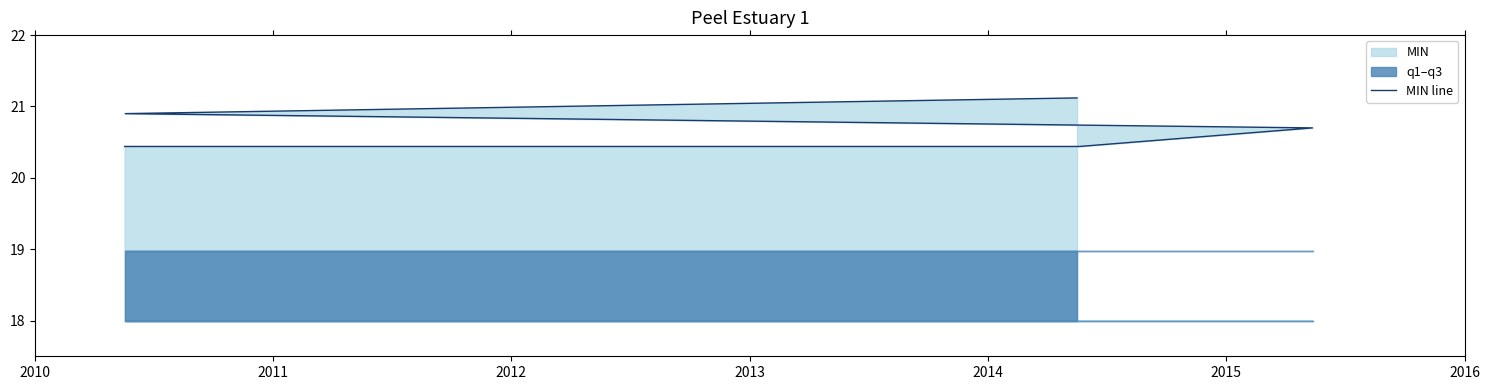

What is the sum of the values at 2011 and 2013?

41.3